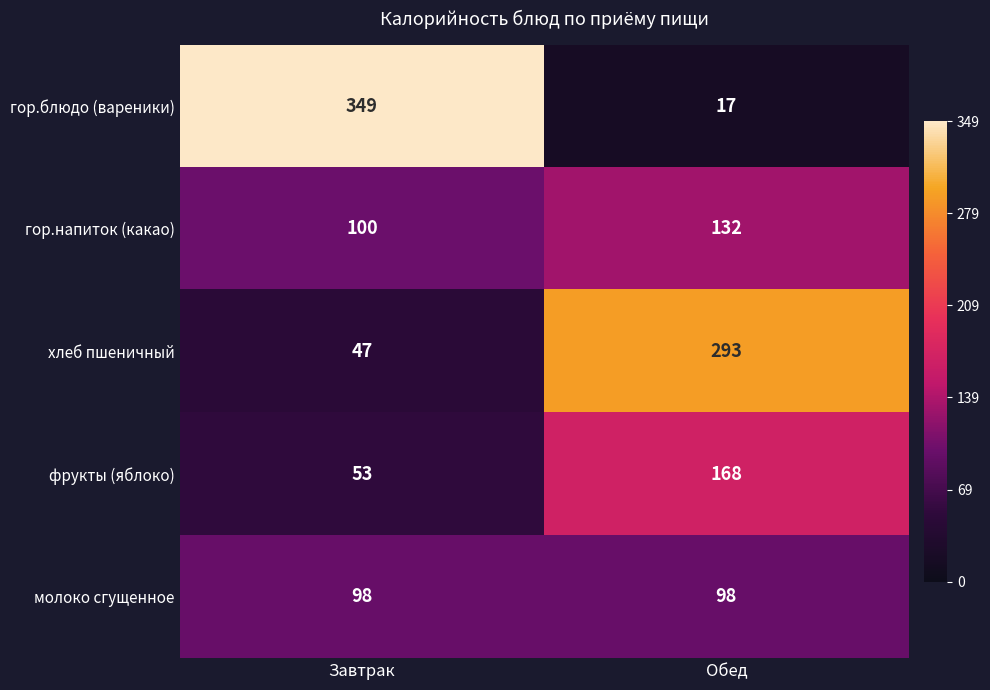

The фрукты (яблоко) series shows 86 at Завтрак. True or false?

False